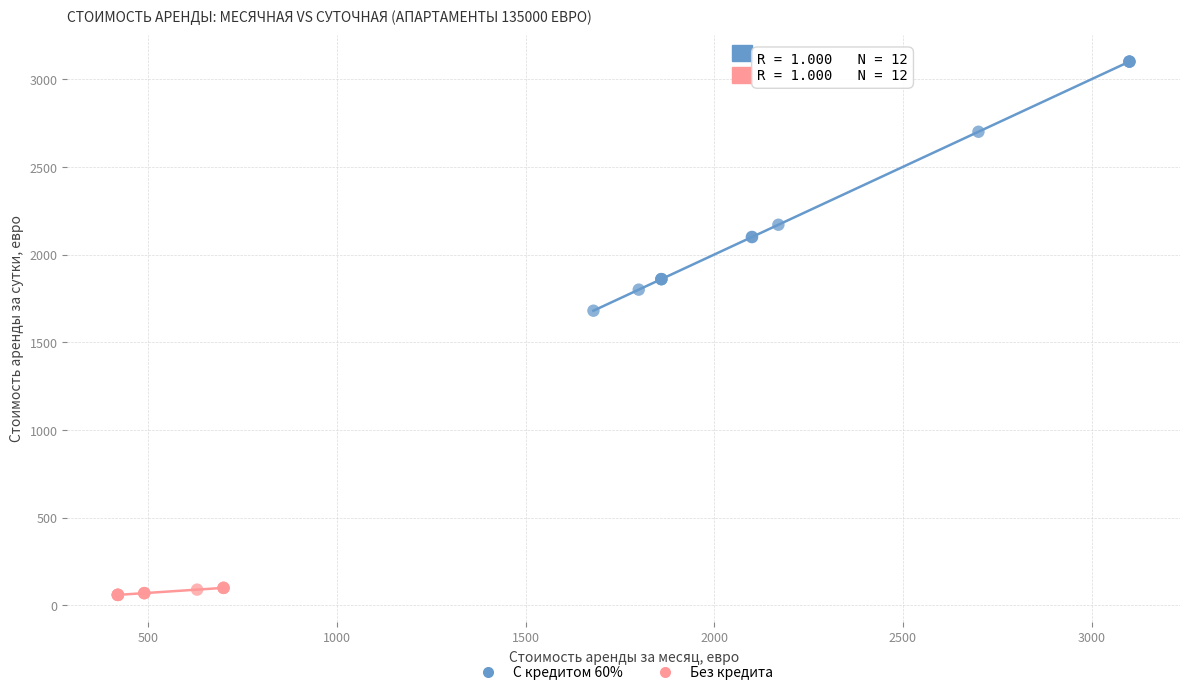

Which series reaches the maximum Y coordinate?

С кредитом 60%